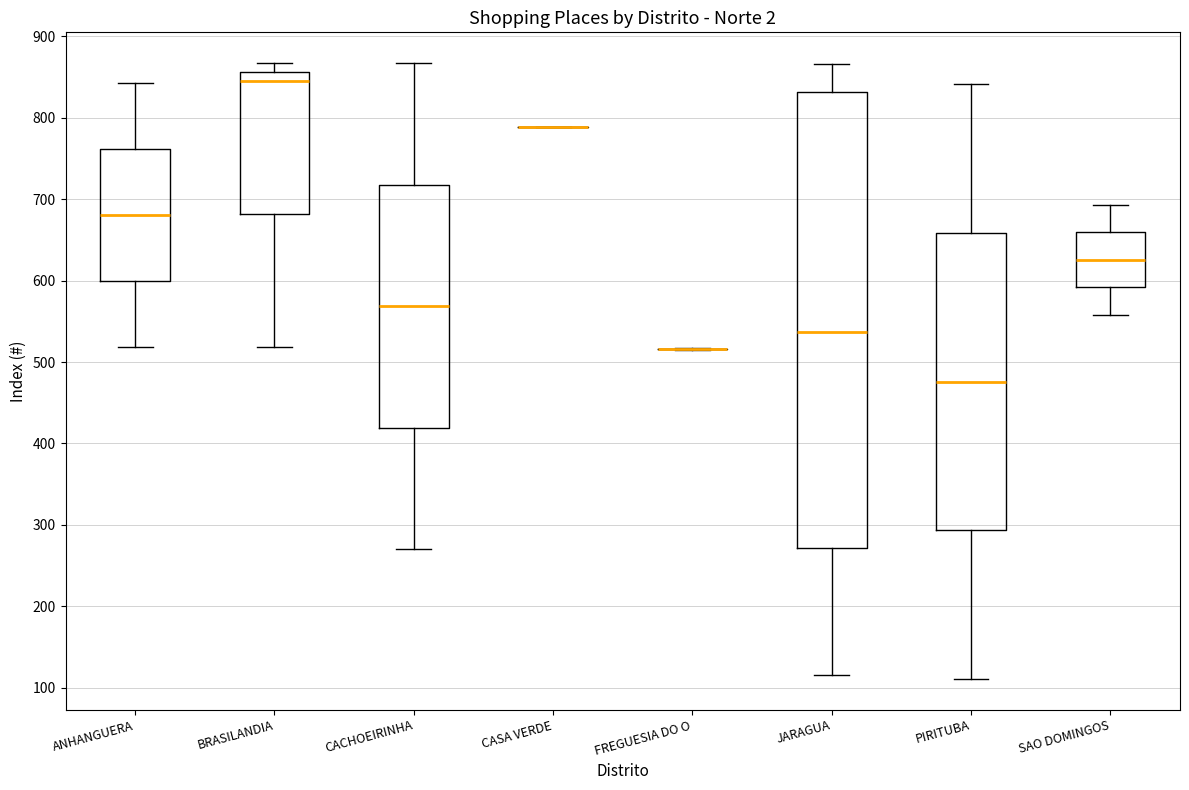

Reading left to right, transcribe this box plot: for each box, give where its median line is, the range the box spans, and where its two whiskers end, as read against the y-axis. The values are not printed on the chart, so give them approximately, as read against the axis.

ANHANGUERA: median 680, box 600 to 760, whiskers 520 to 840
BRASILANDIA: median 850, box 680 to 860, whiskers 520 to 870
CACHOEIRINHA: median 570, box 420 to 720, whiskers 270 to 870
CASA VERDE: box collapsed to a line at 790, whiskers 790 to 790
FREGUESIA DO O: box collapsed to a line at 520, whiskers 520 to 520
JARAGUA: median 540, box 270 to 830, whiskers 120 to 870
PIRITUBA: median 480, box 290 to 660, whiskers 110 to 840
SAO DOMINGOS: median 630, box 590 to 660, whiskers 560 to 690